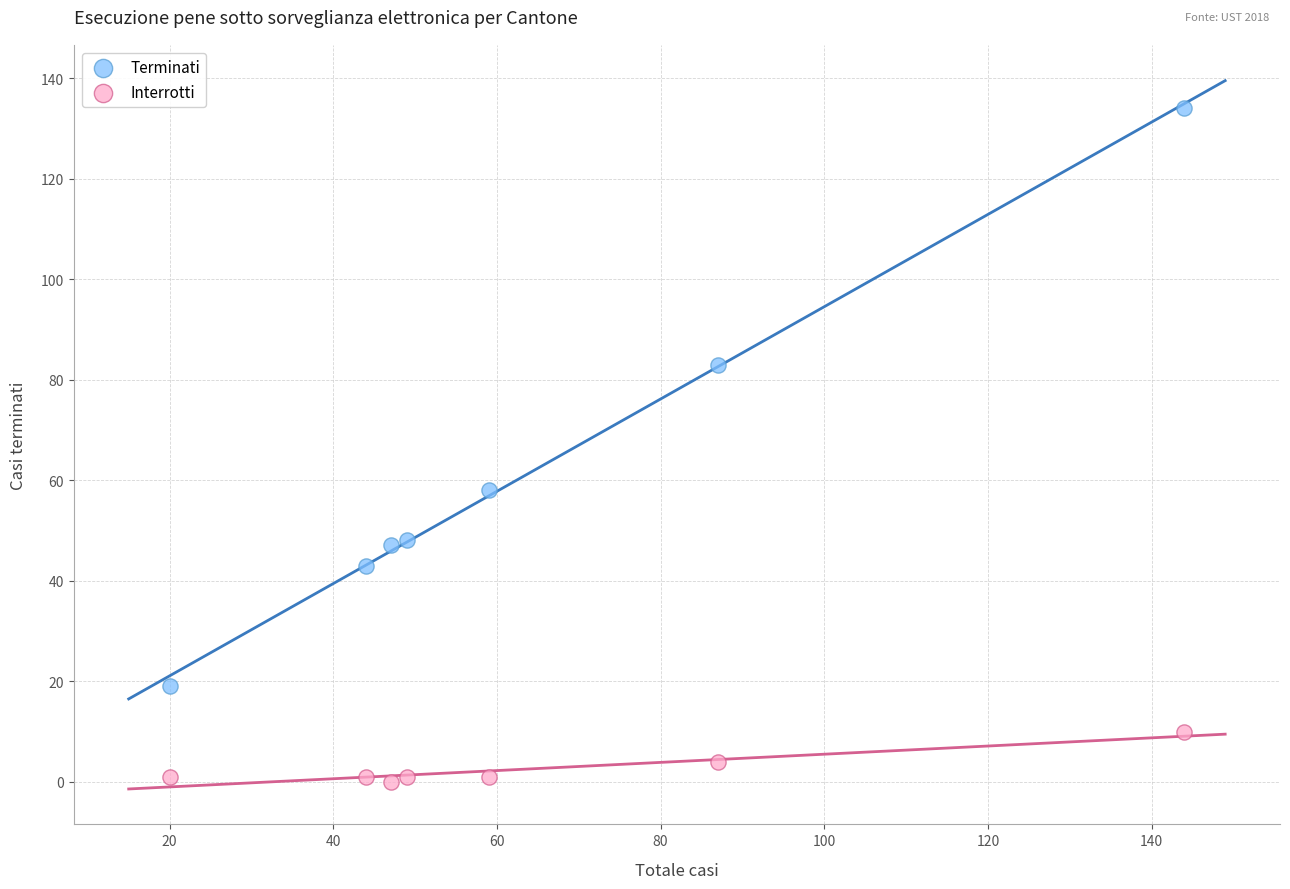

Across all data points, what is the range of X values (max minus min)?

124.0